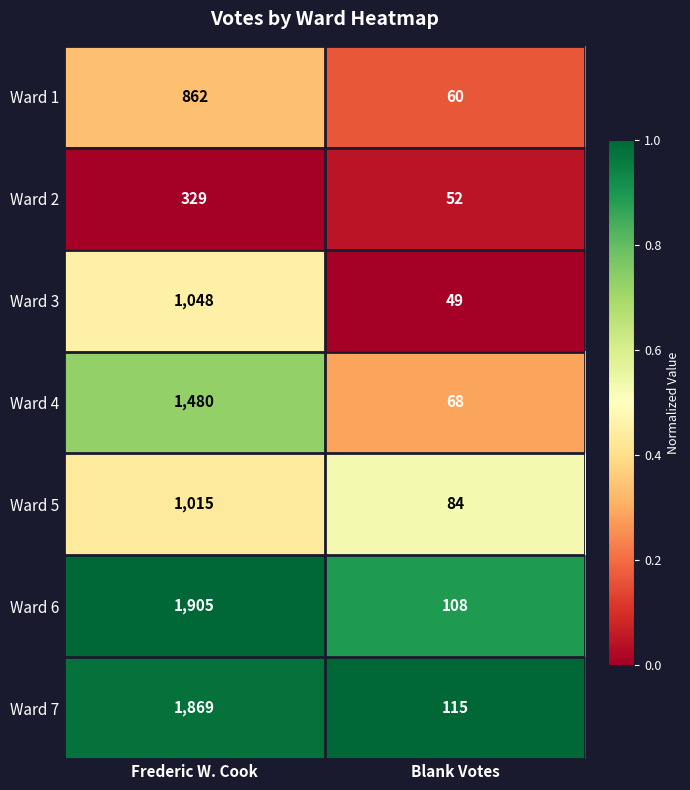

What is the difference between the maximum and minimum values in the Ward 5 series?

931